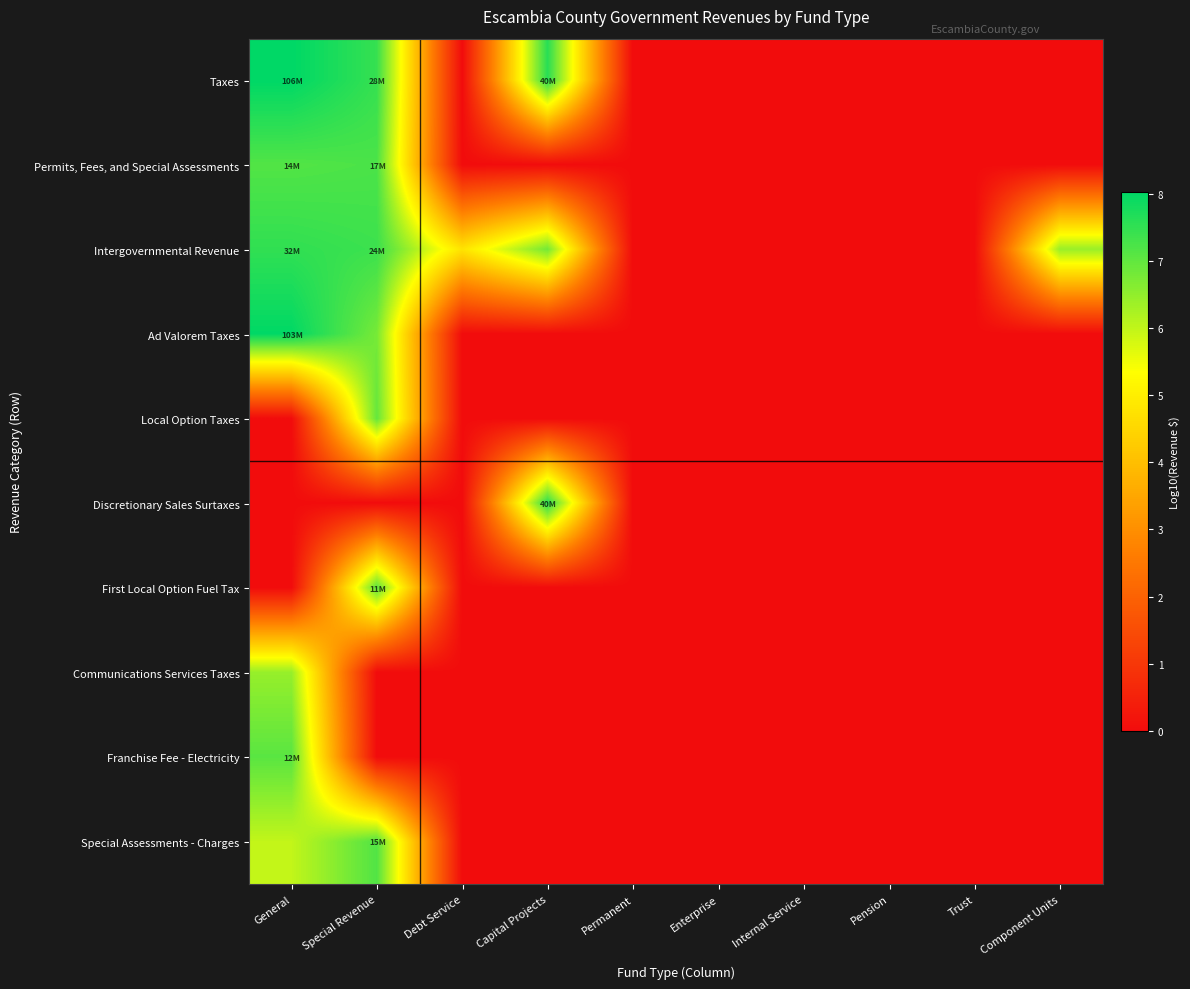

Reading left to right, extract all data points from this chart.

Taxes: General=8.0	Special Revenue=7.4	Debt Service=0.0	Capital Projects=7.6	Permanent=0.0	Enterprise=0.0	Internal Service=0.0	Pension=0.0	Trust=0.0	Component Units=0.0
Permits, Fees, and Special Assessments: General=7.2	Special Revenue=7.2	Debt Service=0.0	Capital Projects=0.0	Permanent=0.0	Enterprise=0.0	Internal Service=0.0	Pension=0.0	Trust=0.0	Component Units=0.0
Intergovernmental Revenue: General=7.5	Special Revenue=7.4	Debt Service=4.8	Capital Projects=6.8	Permanent=0.0	Enterprise=0.0	Internal Service=0.0	Pension=0.0	Trust=0.0	Component Units=6.4
Ad Valorem Taxes: General=8.0	Special Revenue=6.8	Debt Service=0.0	Capital Projects=0.0	Permanent=0.0	Enterprise=0.0	Internal Service=0.0	Pension=0.0	Trust=0.0	Component Units=0.0
Local Option Taxes: General=0.0	Special Revenue=7.0	Debt Service=0.0	Capital Projects=0.0	Permanent=0.0	Enterprise=0.0	Internal Service=0.0	Pension=0.0	Trust=0.0	Component Units=0.0
Discretionary Sales Surtaxes: General=0.0	Special Revenue=0.0	Debt Service=0.0	Capital Projects=7.6	Permanent=0.0	Enterprise=0.0	Internal Service=0.0	Pension=0.0	Trust=0.0	Component Units=0.0
First Local Option Fuel Tax: General=0.0	Special Revenue=7.1	Debt Service=0.0	Capital Projects=0.0	Permanent=0.0	Enterprise=0.0	Internal Service=0.0	Pension=0.0	Trust=0.0	Component Units=0.0
Communications Services Taxes: General=6.4	Special Revenue=0.0	Debt Service=0.0	Capital Projects=0.0	Permanent=0.0	Enterprise=0.0	Internal Service=0.0	Pension=0.0	Trust=0.0	Component Units=0.0
Franchise Fee - Electricity: General=7.1	Special Revenue=0.0	Debt Service=0.0	Capital Projects=0.0	Permanent=0.0	Enterprise=0.0	Internal Service=0.0	Pension=0.0	Trust=0.0	Component Units=0.0
Special Assessments - Charges: General=6.0	Special Revenue=7.2	Debt Service=0.0	Capital Projects=0.0	Permanent=0.0	Enterprise=0.0	Internal Service=0.0	Pension=0.0	Trust=0.0	Component Units=0.0